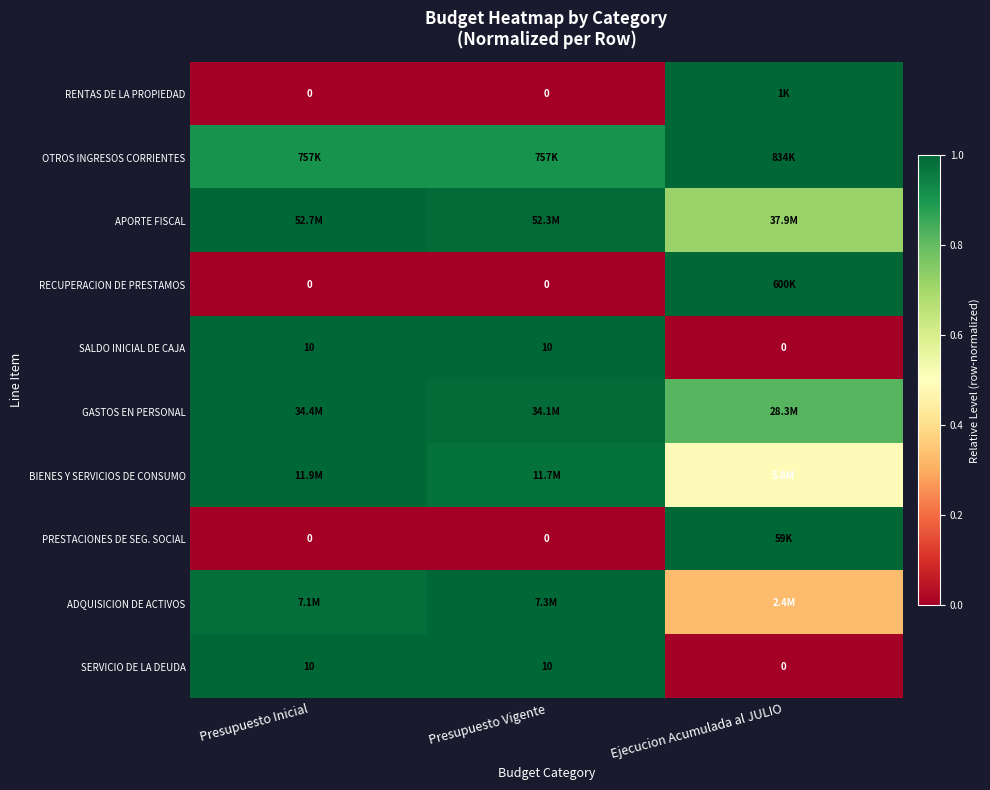

How many data points does each series have?

3